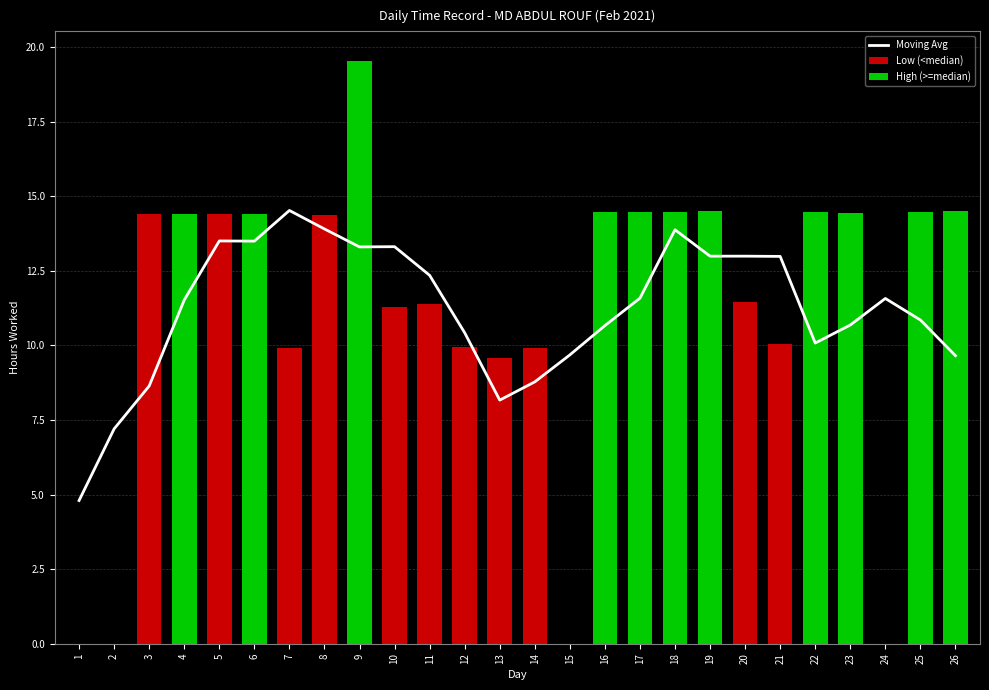

List the labels in order of value, largest first.

7, 8, 18, 5, 6, 10, 9, 19, 20, 21, 11, 17, 24, 4, 25, 23, 16, 12, 22, 15, 26, 14, 3, 13, 2, 1